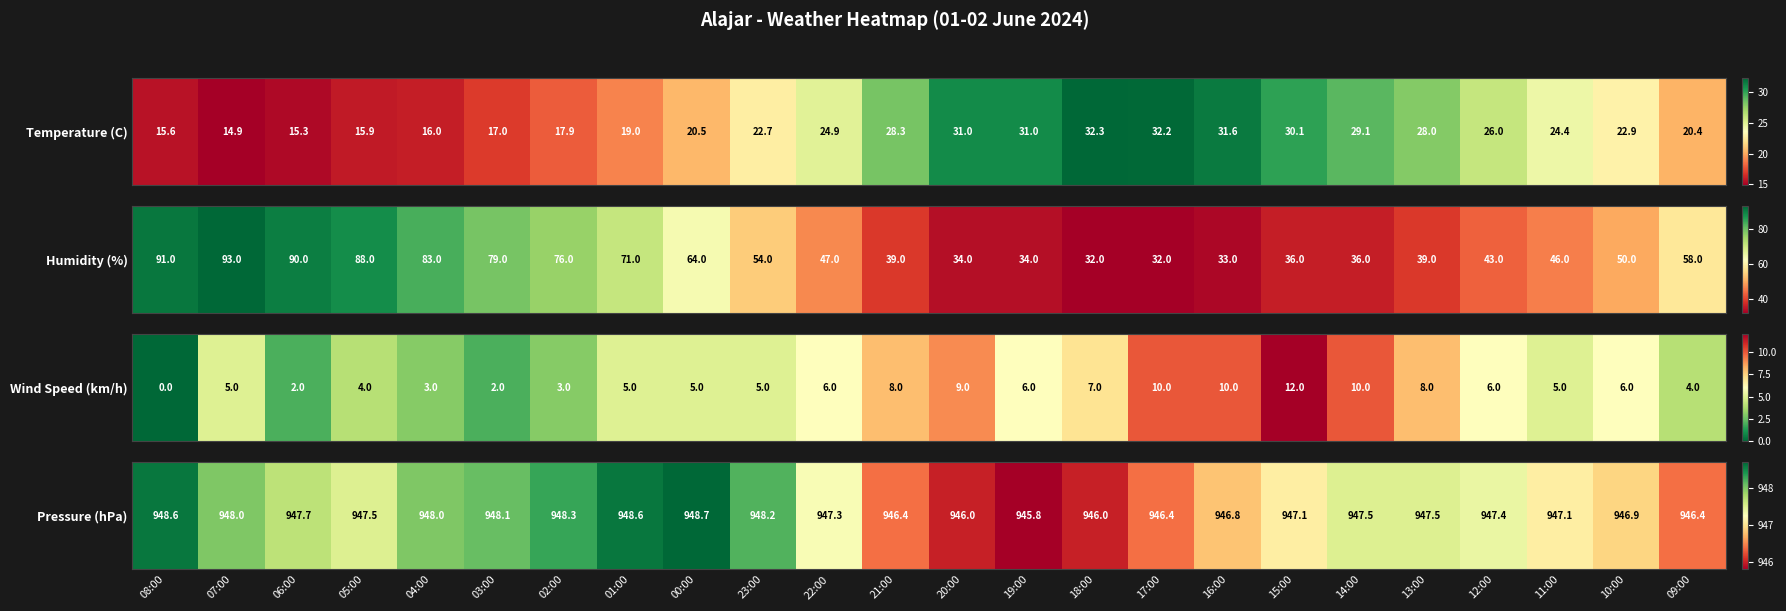

Rank the categories by value from lowest to highest.

19:00, 20:00, 18:00, 21:00, 17:00, 09:00, 16:00, 10:00, 15:00, 11:00, 22:00, 12:00, 05:00, 14:00, 13:00, 06:00, 07:00, 04:00, 03:00, 23:00, 02:00, 08:00, 01:00, 00:00